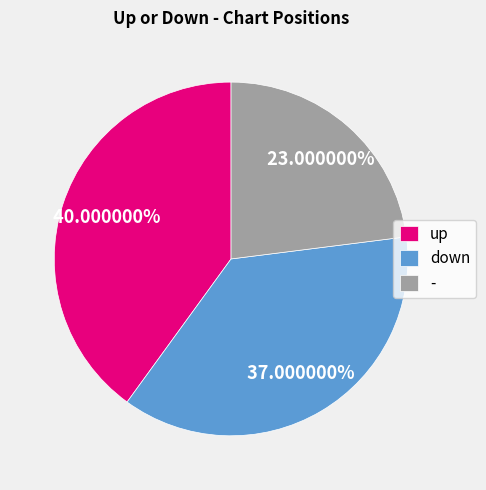

Approximately how many times larger is the value at - compared to down?

0.6